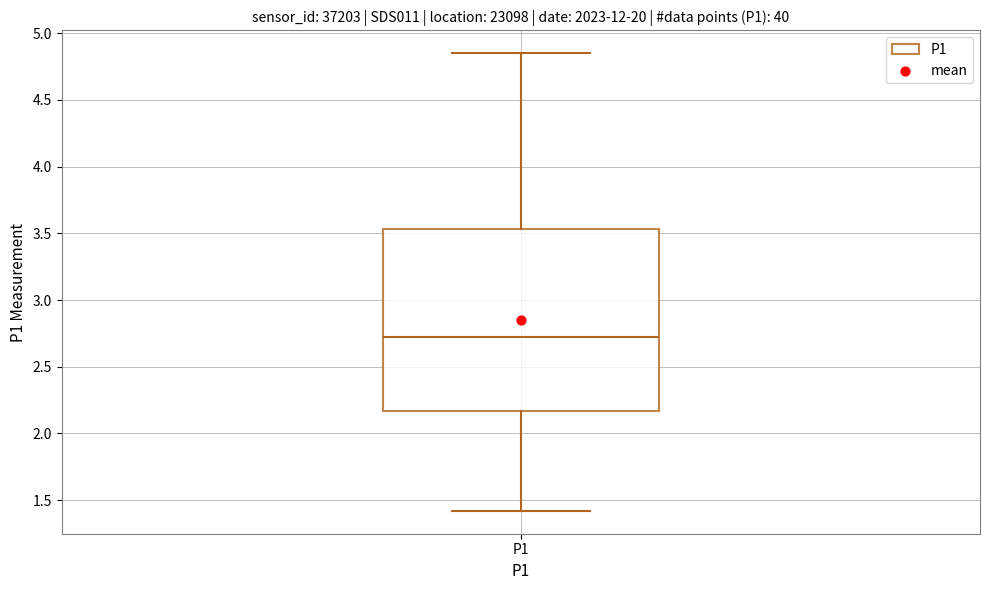

Read this box plot against the y-axis: the position of the median line, the range covered by the box, and the ends of both whiskers. The values are not printed on the chart, so give them approximately, as read against the axis.

median 2.75, box 2.15 to 3.55, whiskers 1.40 to 4.85